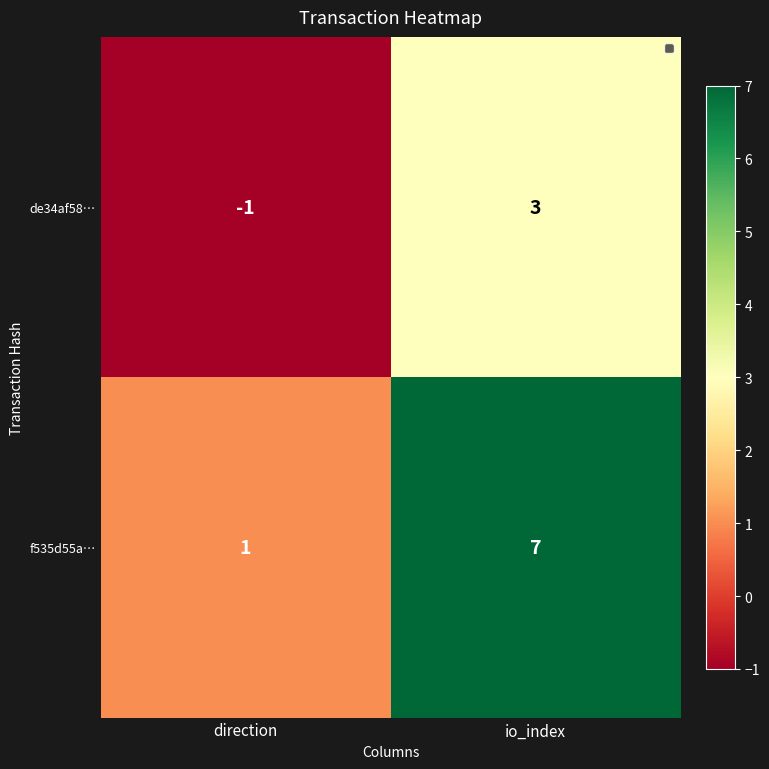

How many series are shown in this chart?

2